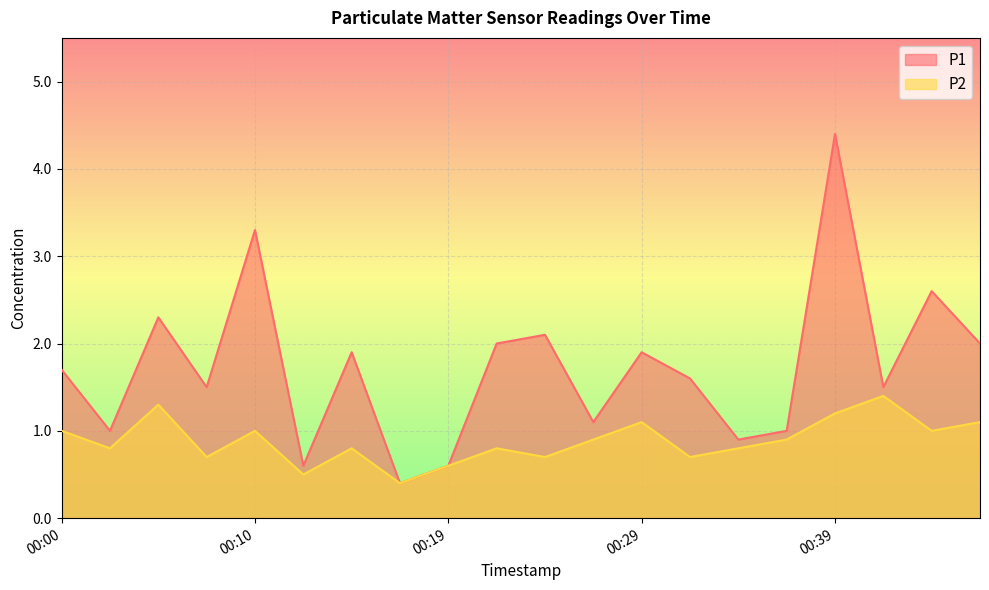

Which series has the widest spread of values?

P1